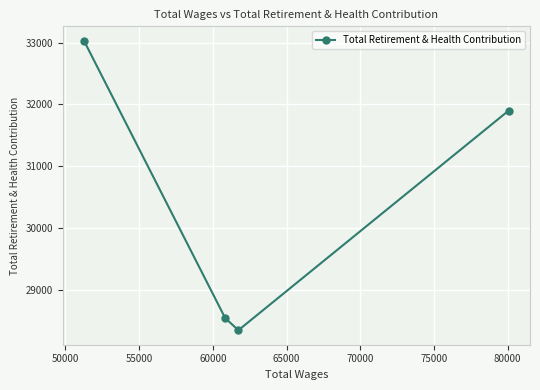

What is the value of the 2nd point from the left?

28549